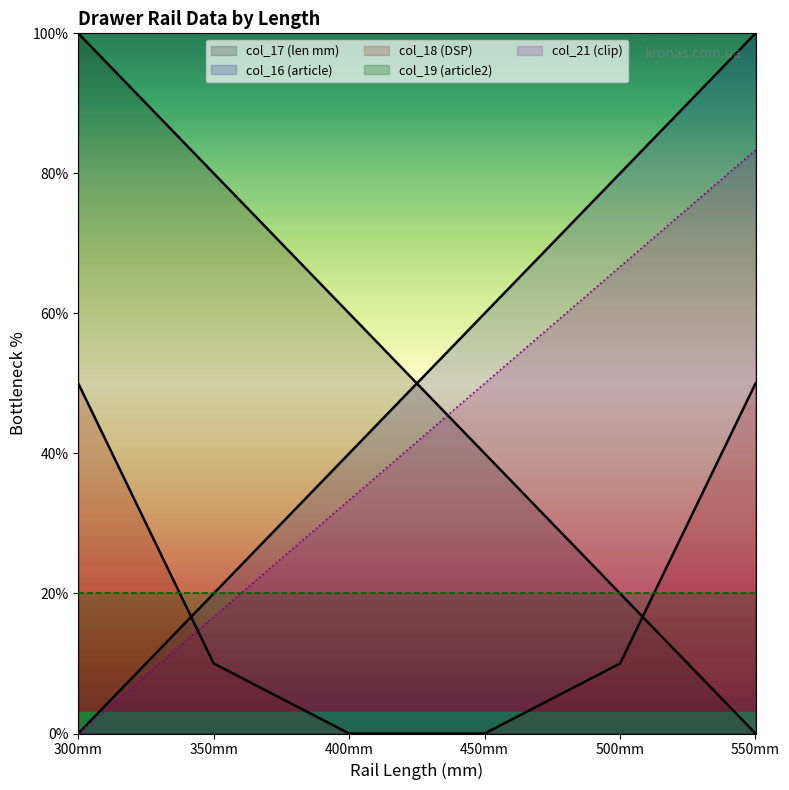

True or false: col_16 (article) has more than 0 interior local peaks.

False